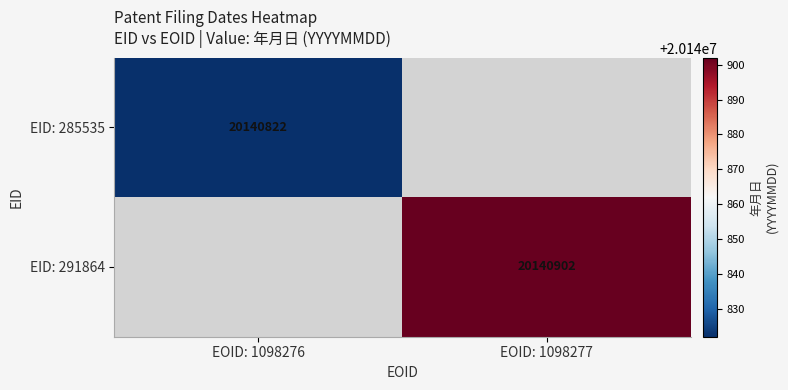

True or false: EID: 285535 has a value of 20140822 at EOID: 1098276.

True